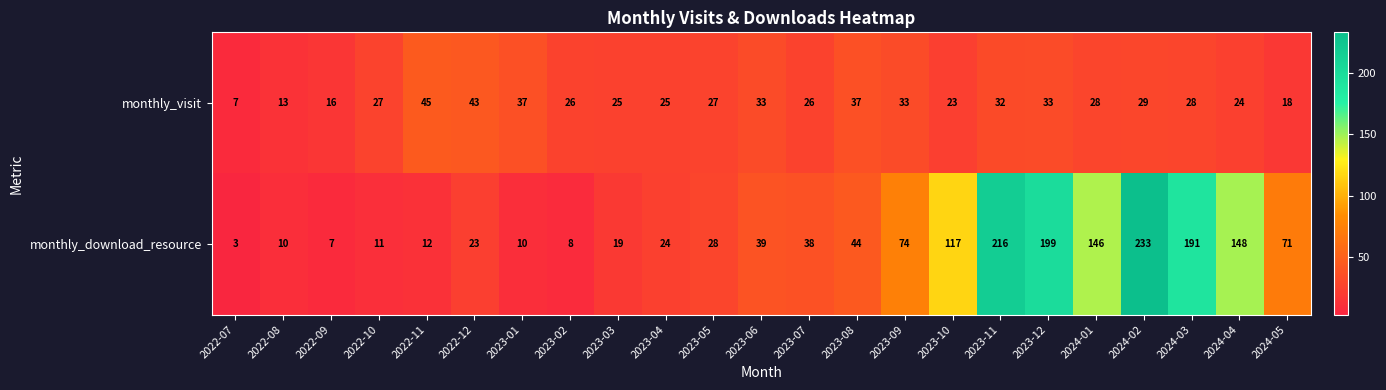

Read the monthly_visit value at 2022-08.

13